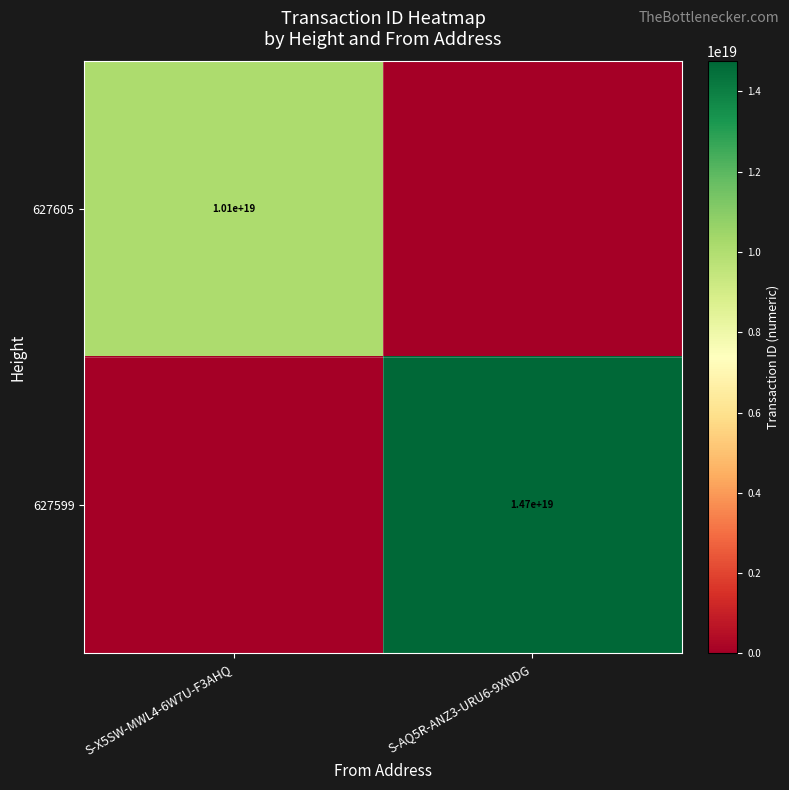

True or false: 627599 has a value of 3153762635193644544 at S-AQ5R-ANZ3-URU6-9XNDG.

False